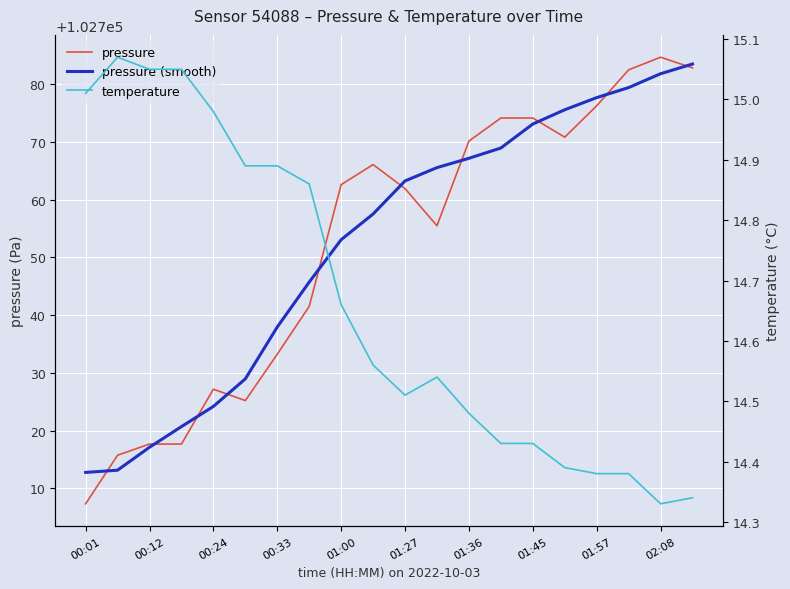

Reading left to right, transcribe all the data shown in this chart.

pressure: 102707.3	102715.7	102717.7	102717.7	102727.2	102725.2	102733.2	102741.5	102762.6	102766.1	102761.9	102755.5	102770.1	102774.1	102774.1	102770.8	102776.2	102782.5	102784.7	102782.8
pressure (smooth): 102712.7	102713.1	102717.1	102720.7	102724.2	102728.9	102737.9	102745.7	102753.1	102757.5	102763.2	102765.5	102767.2	102768.9	102773.1	102775.6	102777.7	102779.4	102781.8	102783.5
temperature: 15.0	15.1	15.1	15.1	15.0	14.9	14.9	14.9	14.7	14.6	14.5	14.5	14.5	14.4	14.4	14.4	14.4	14.4	14.3	14.3